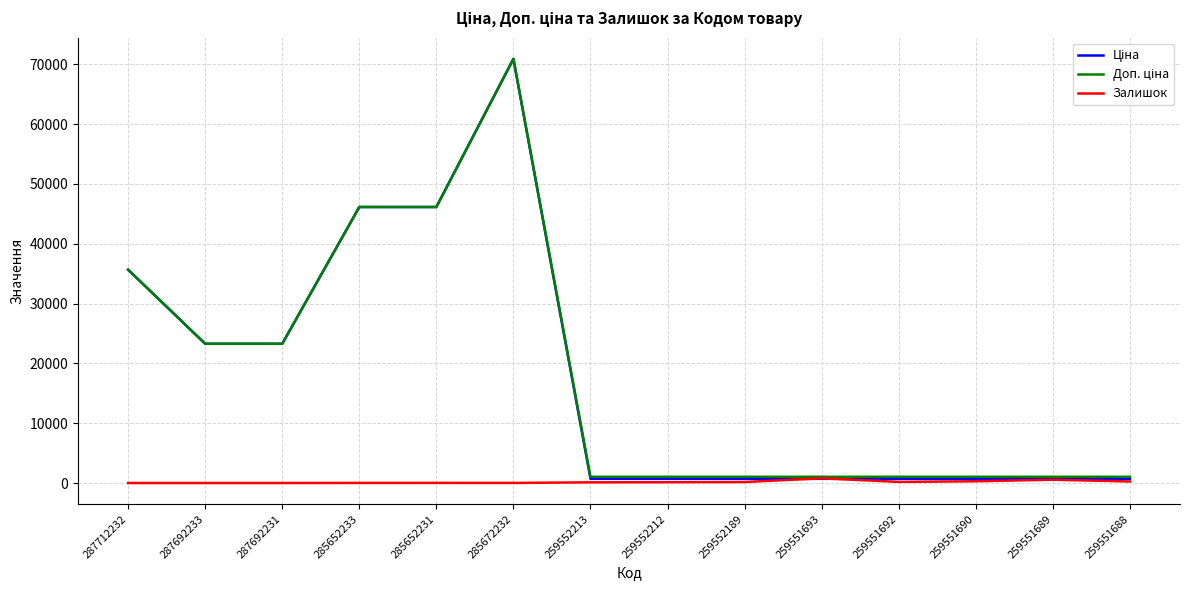

Which label corresponds to the largest value in the chart?

285672232